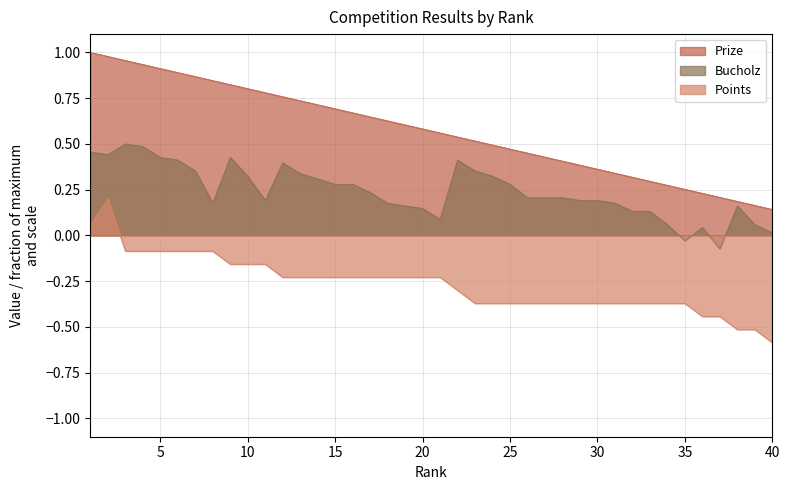

At which category is the sum across all series the highest?

2